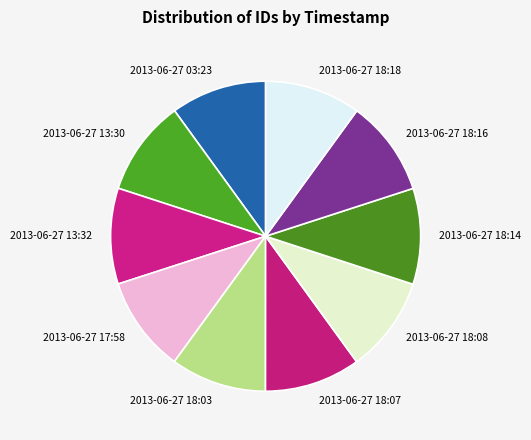

The 2013-06-27 18:07 slice represents 10% of the pie. True or false?

True